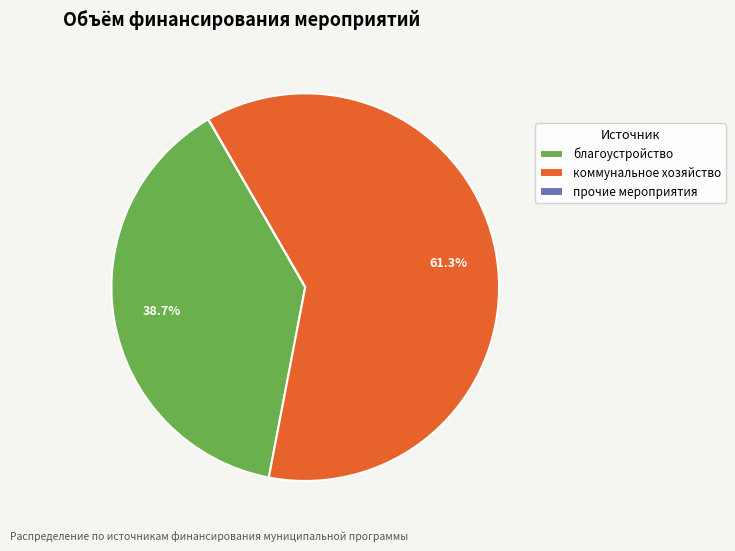

Which category accounts for the majority?

коммунальное хозяйство